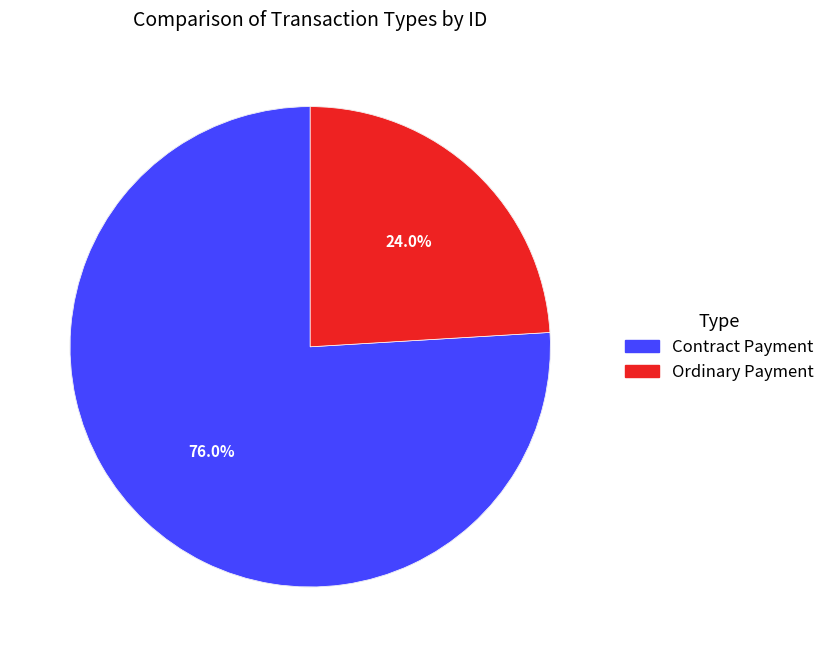

To the nearest percent, what is the difference between the Contract Payment and Ordinary Payment slice percentages?

52%